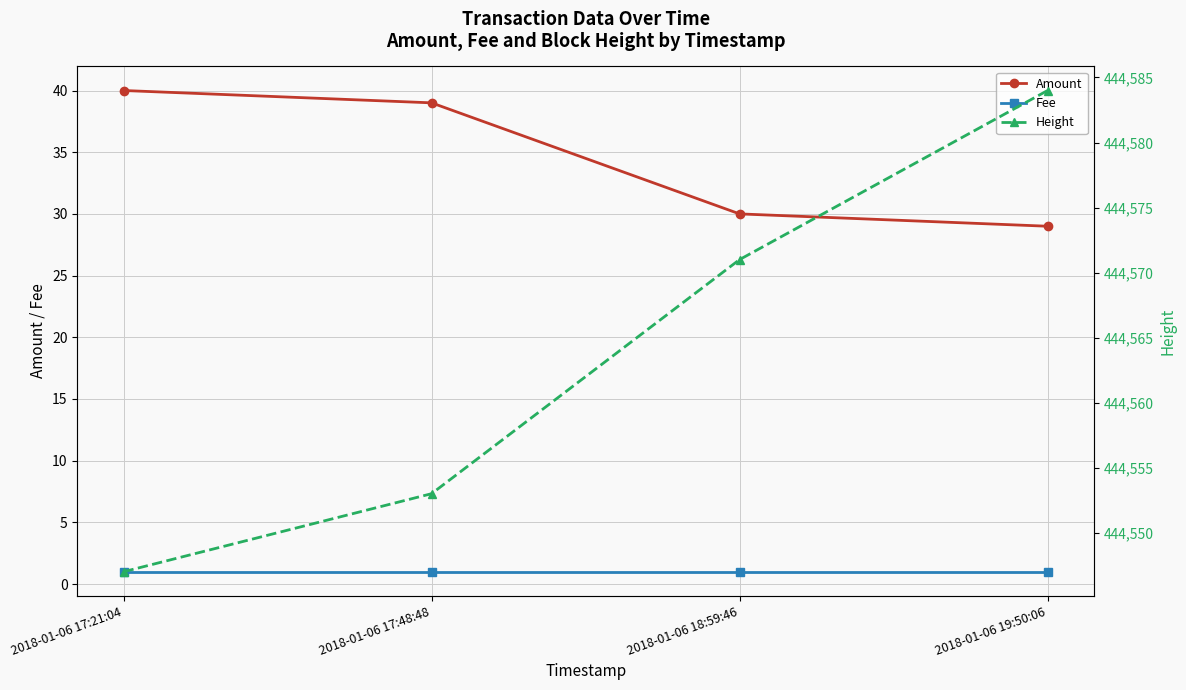

How many distinct data groups are displayed?

3